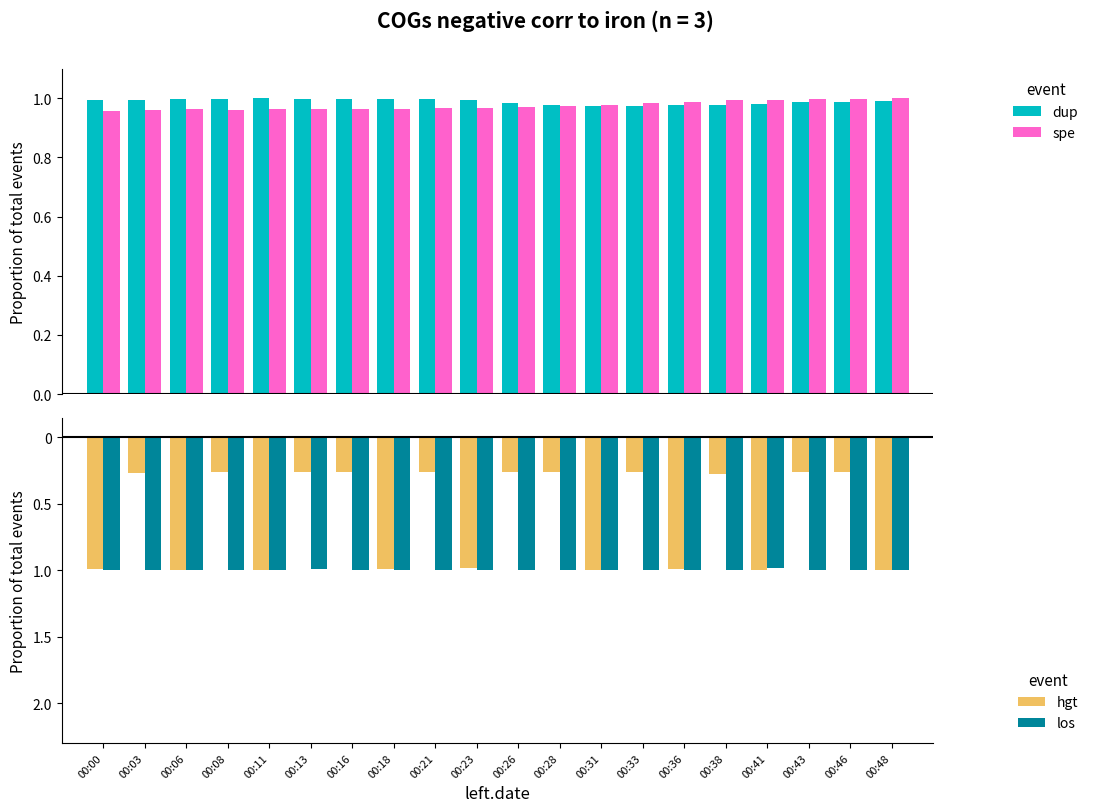

Which category has the lowest value across all series?

00:06